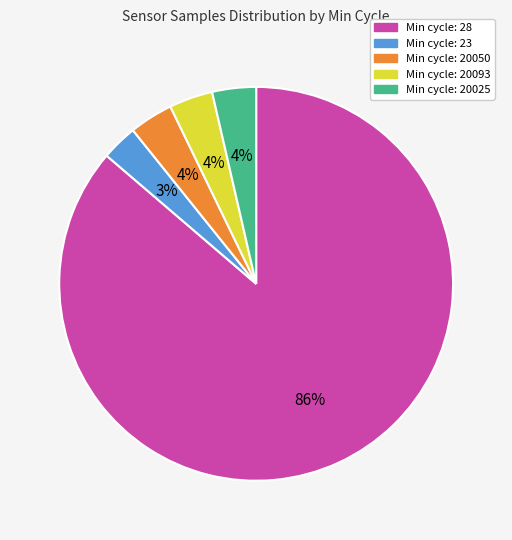

Count the number of slices in the pie.

5